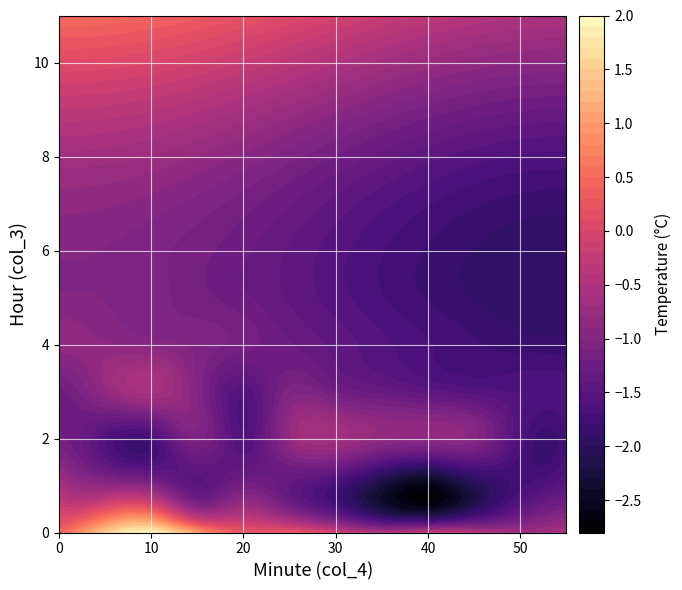

What is the difference between the highest and lowest values at 6?

1.7